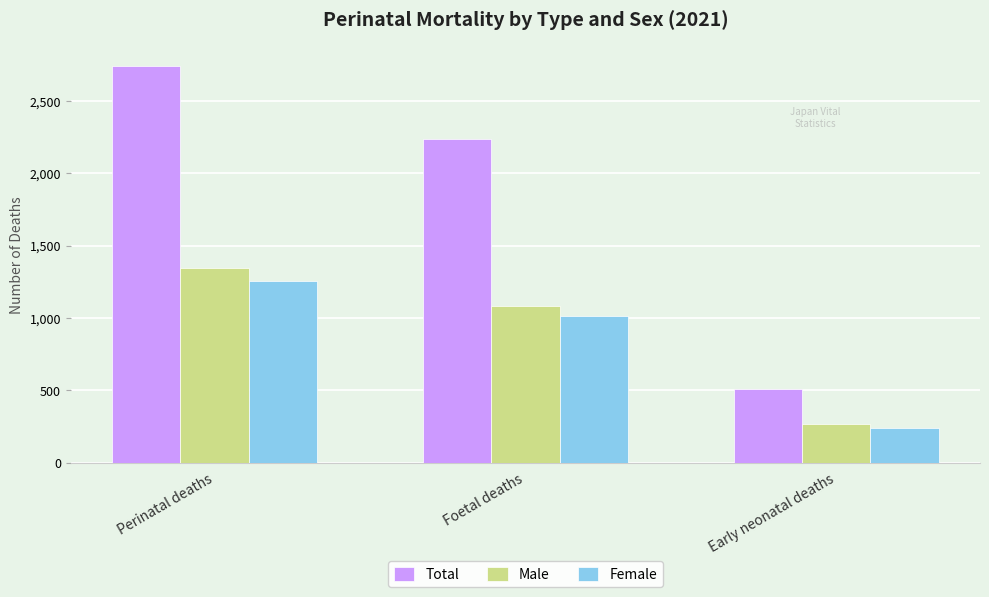

The Male series shows 456 at Early neonatal deaths. True or false?

False